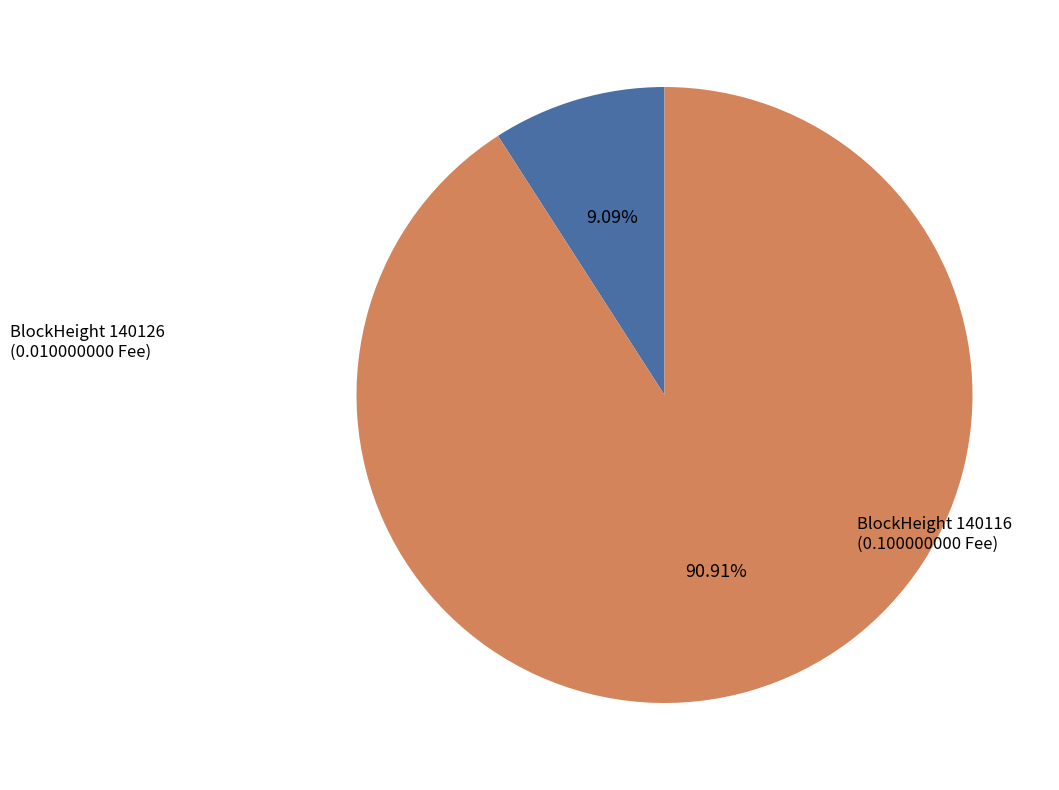

How many slices are in this pie chart?

2